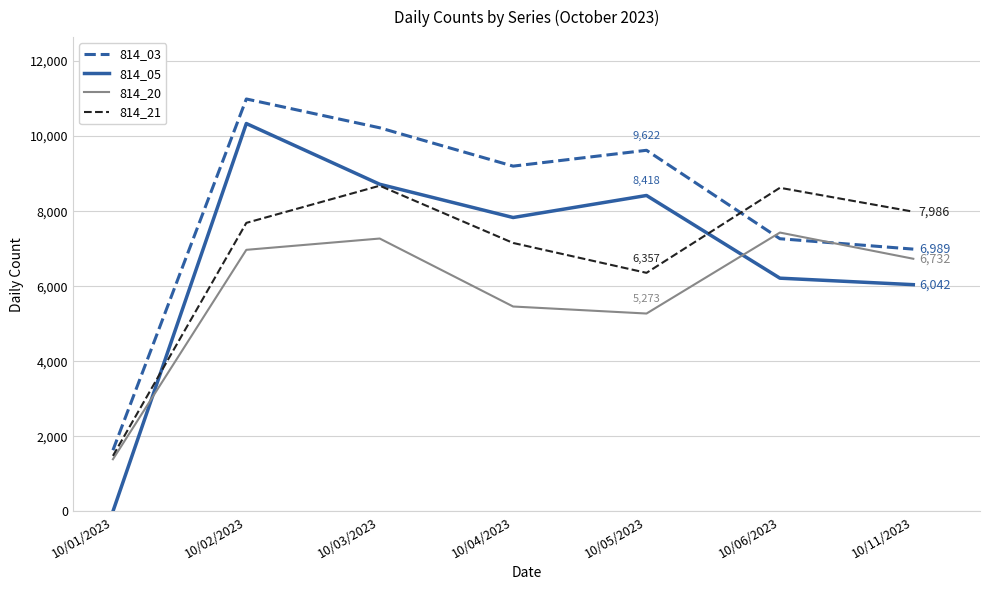

True or false: 814_05 has a value of 8418 at 10/05/2023.

True